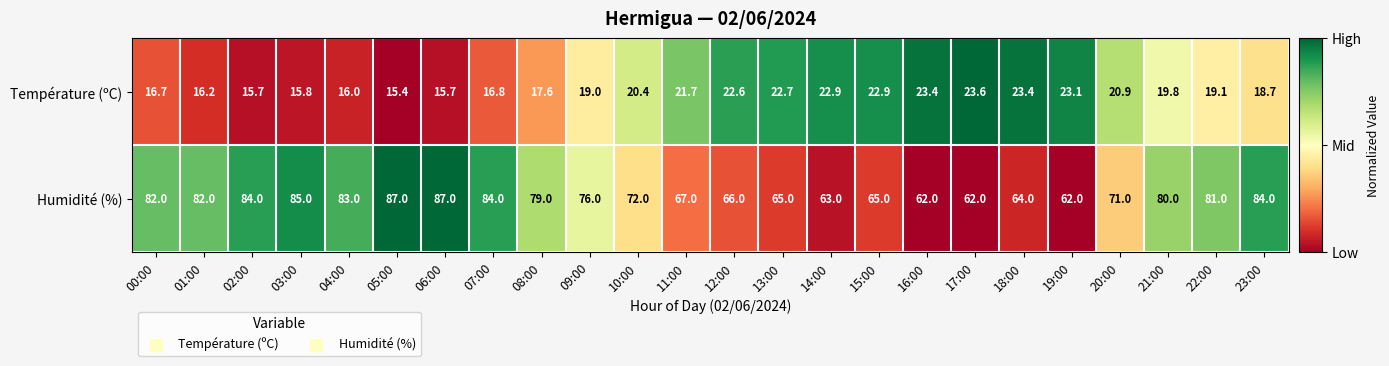

Which series changed the most between 09:00 and 22:00?

Humidité (%)